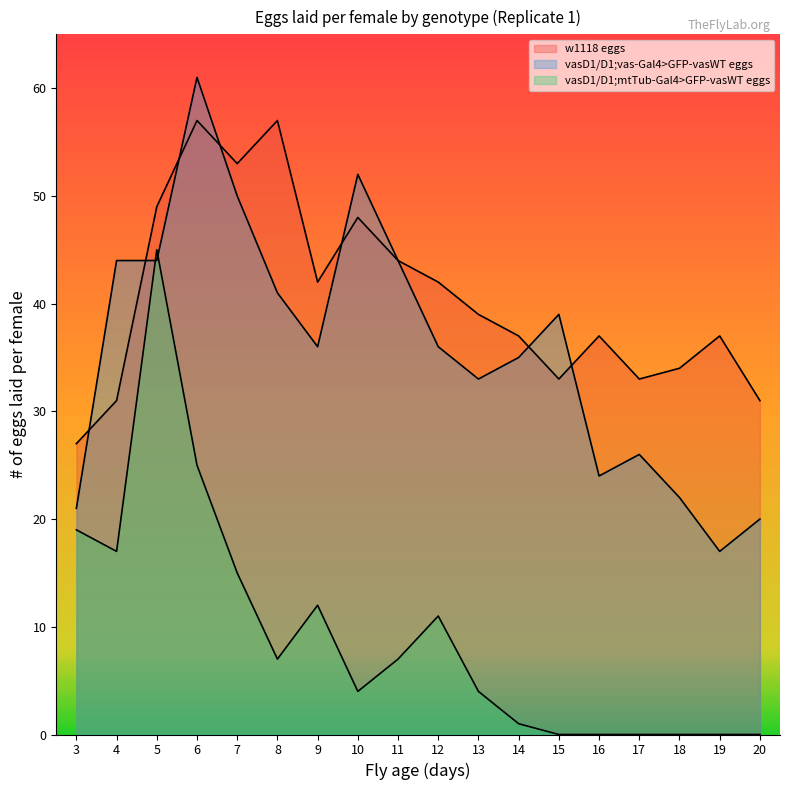

At which category does w1118 eggs reach its first local peak?

6